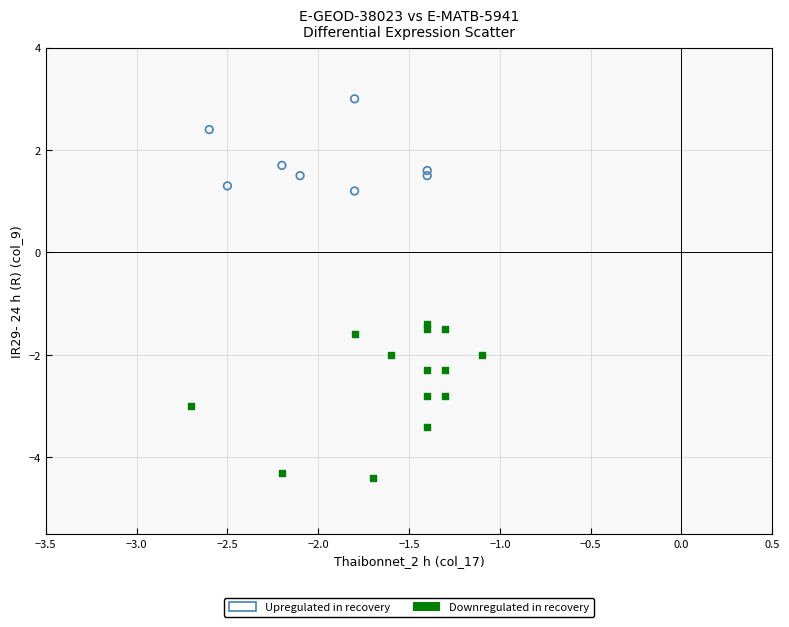

Which series contains the lowest Y value?

Downregulated in recovery